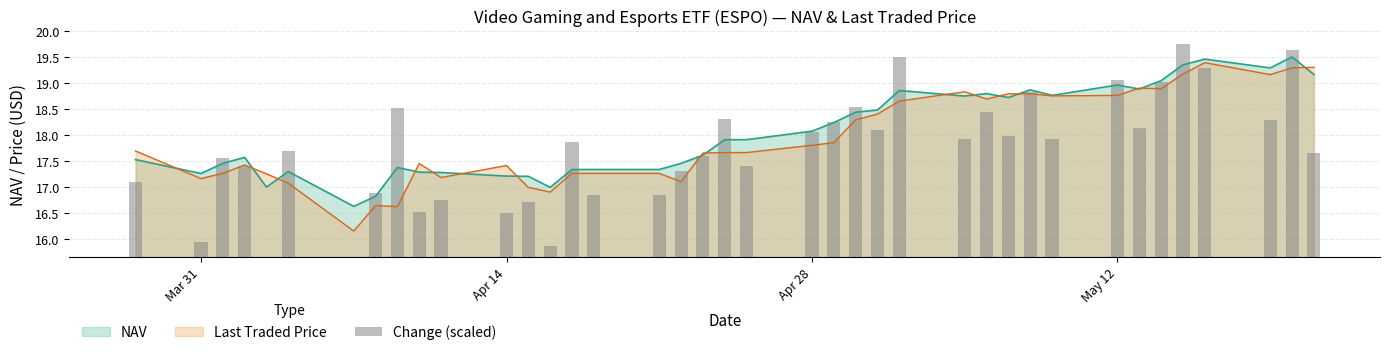

What is the minimum value for Last Traded Price?

16.2